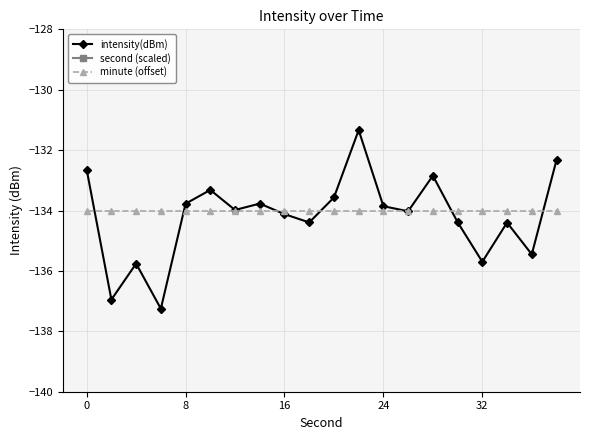

What is the greatest value displayed?

-131.3